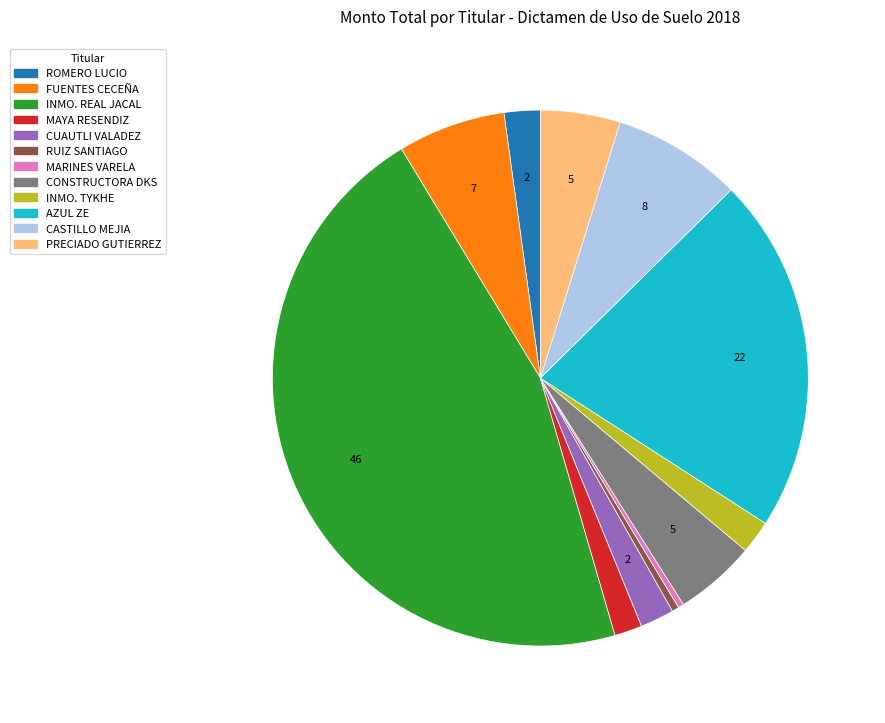

Is there a majority slice in this chart?

No